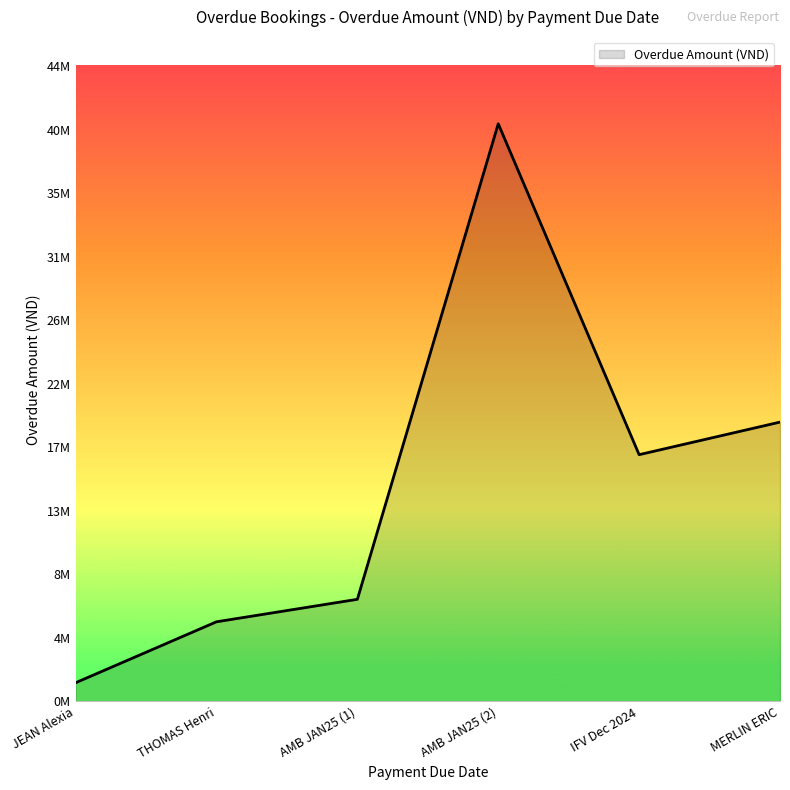

Does the chart have visible grid lines?

No